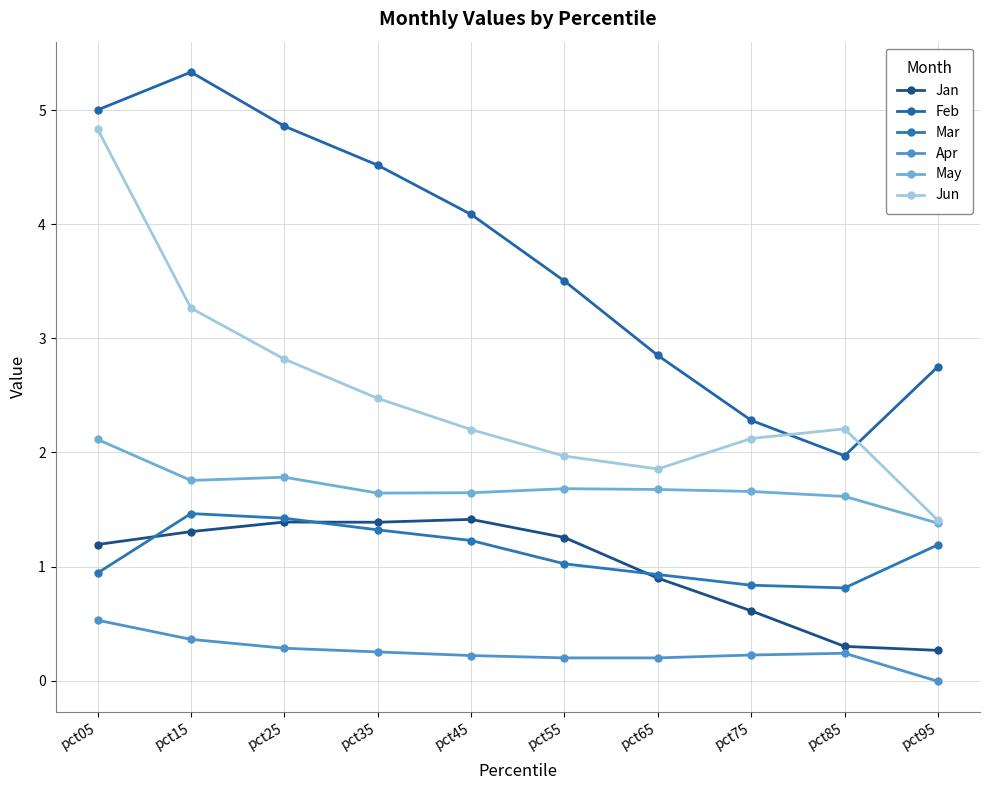

Does the chart display data point markers on the line(s)?

Yes